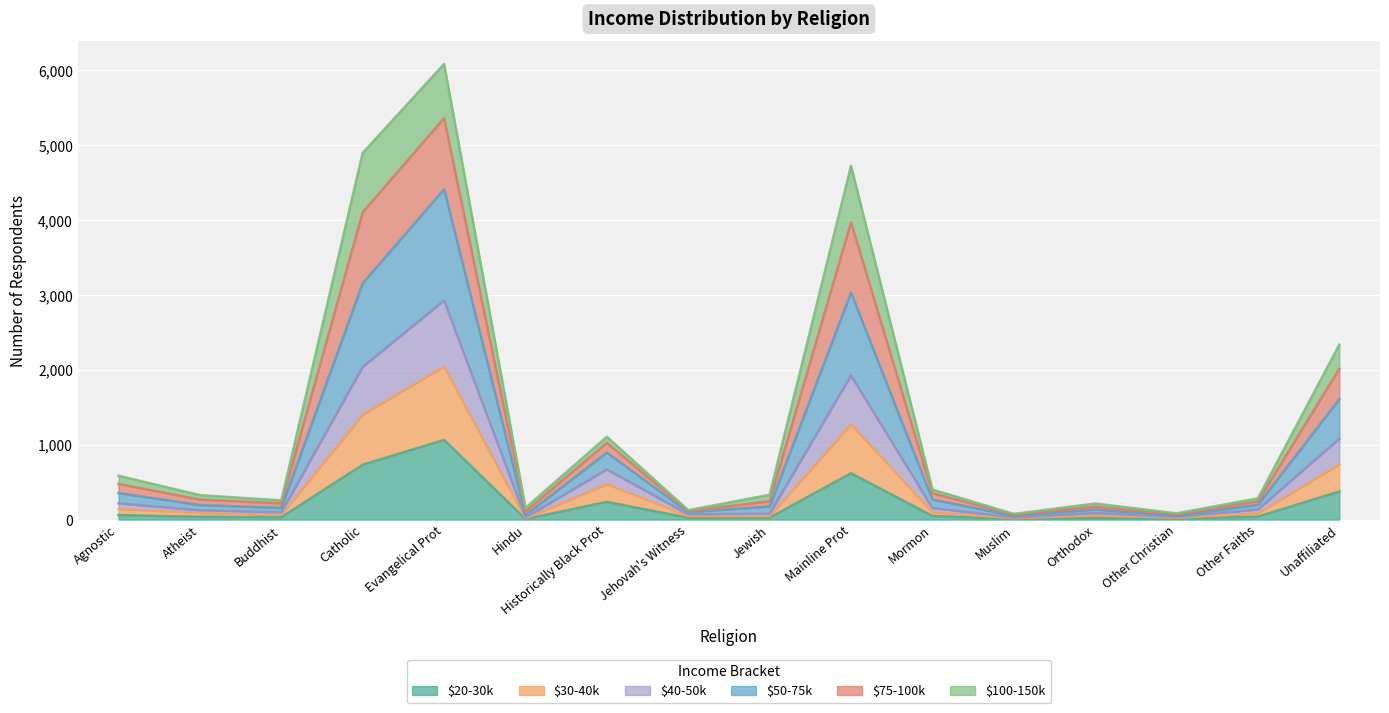

What is the minimum value for $40-50k?

51